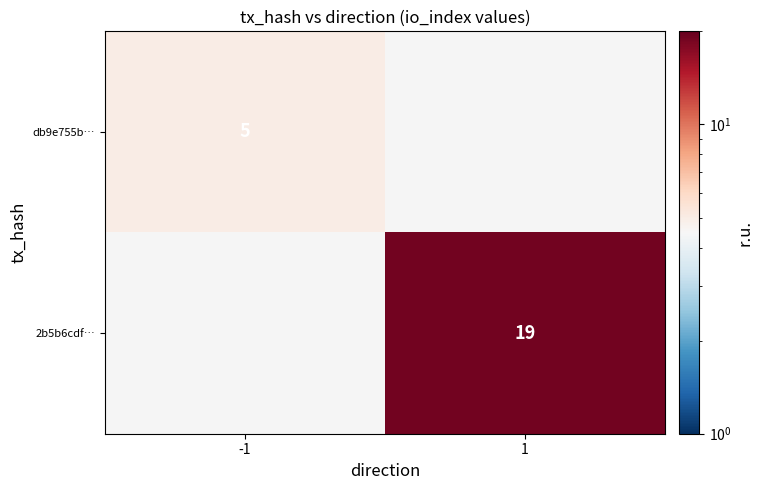

The value of db9e755b… at -1 is 8. True or false?

False